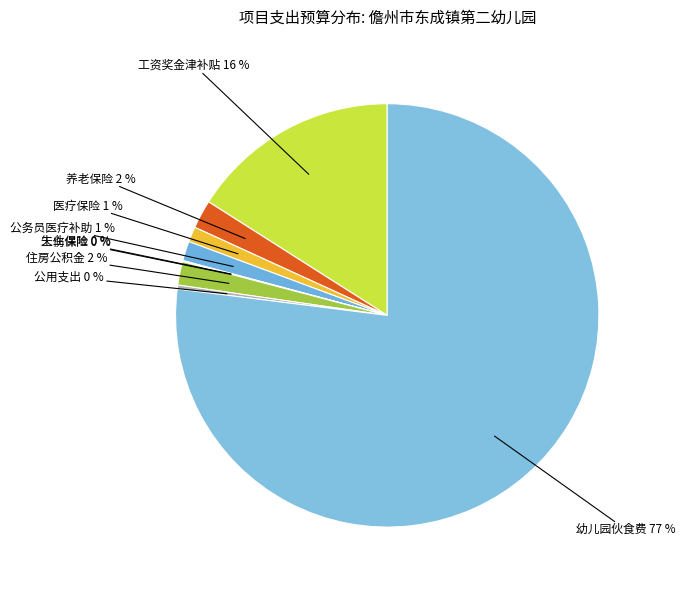

What is the largest slice in the pie chart?

幼儿园伙食费